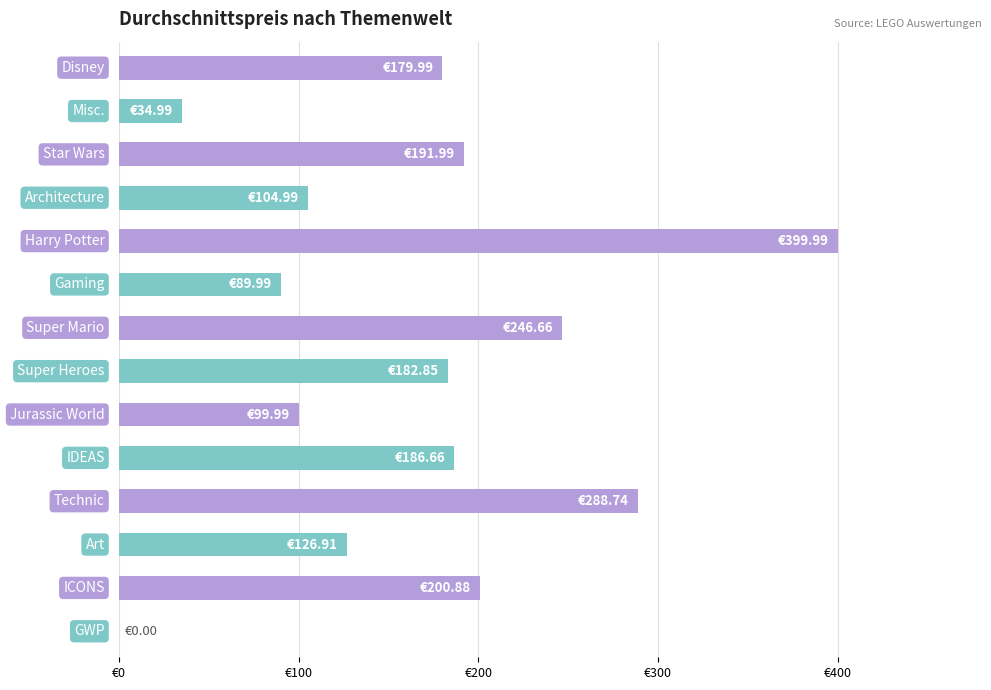

Are the bars horizontal?

Yes